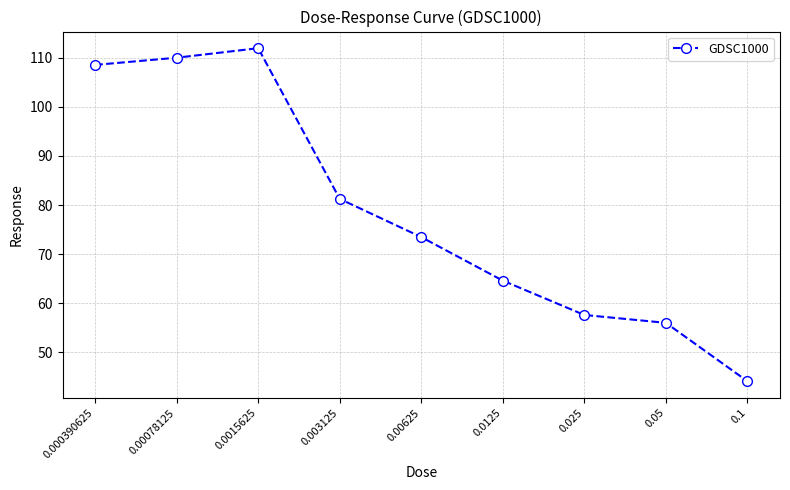

The value at 0.00625 is 73.5. True or false?

True